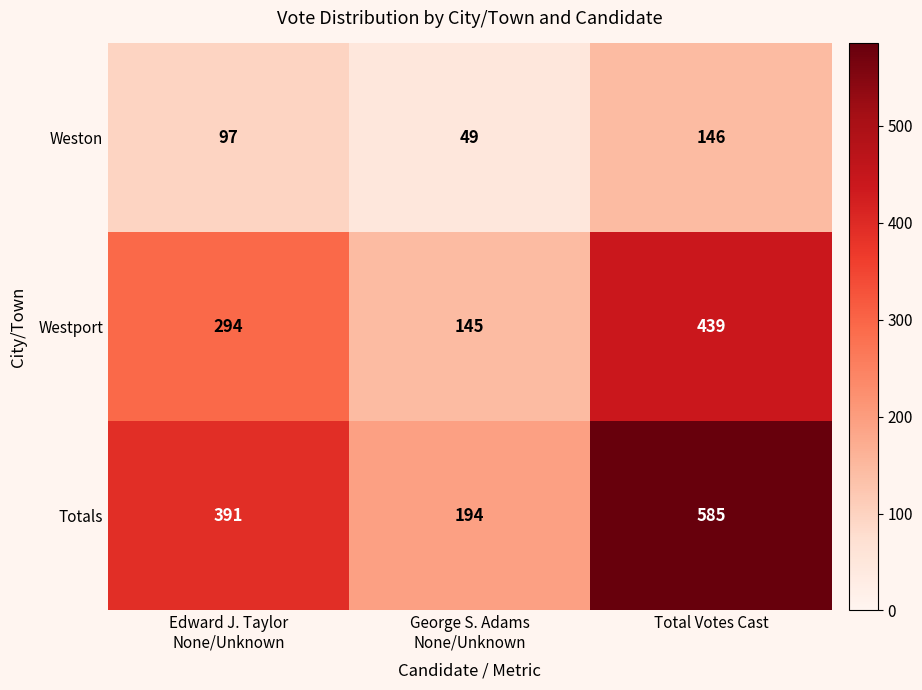

Is it true that Totals equals 877 at Total Votes Cast?

False